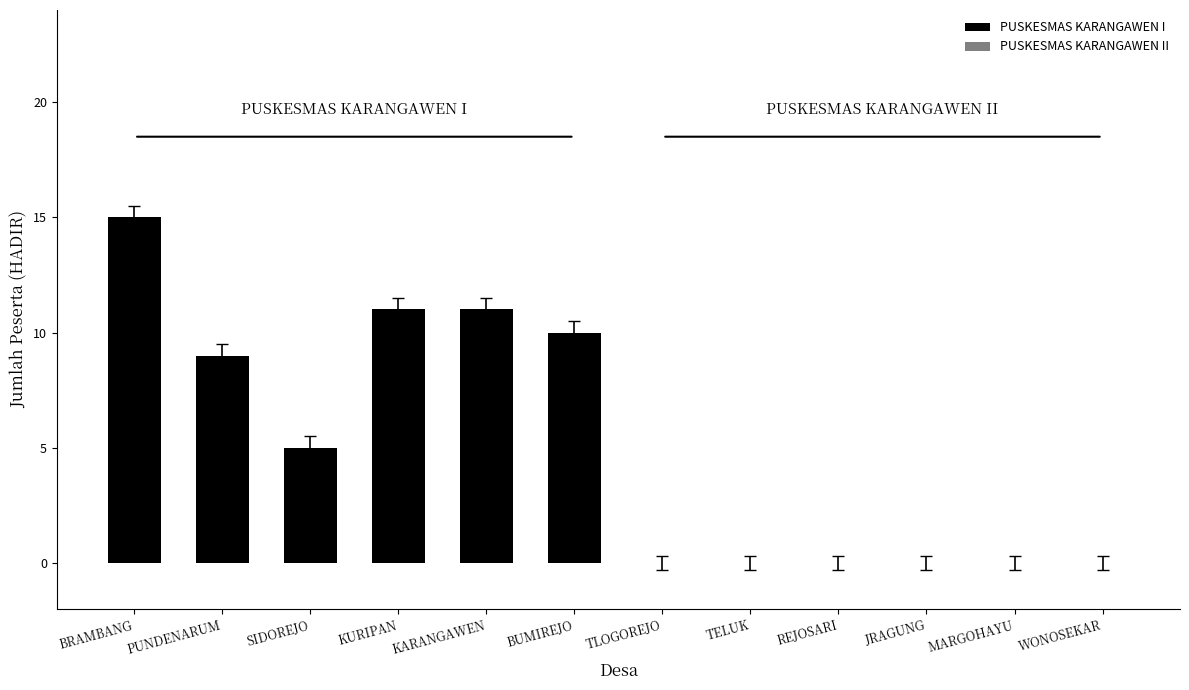

The chart shows a value of 15 at BRAMBANG. True or false?

True